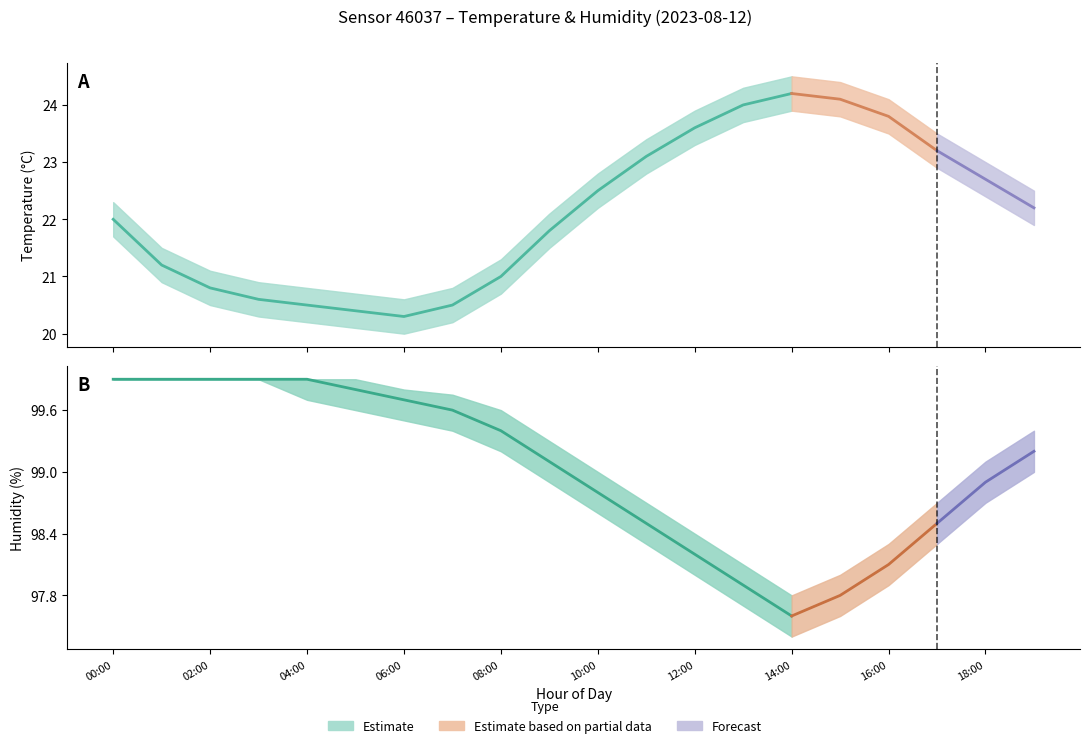

What is the difference between the second highest and second lowest values in the hum_lower series?

2.3